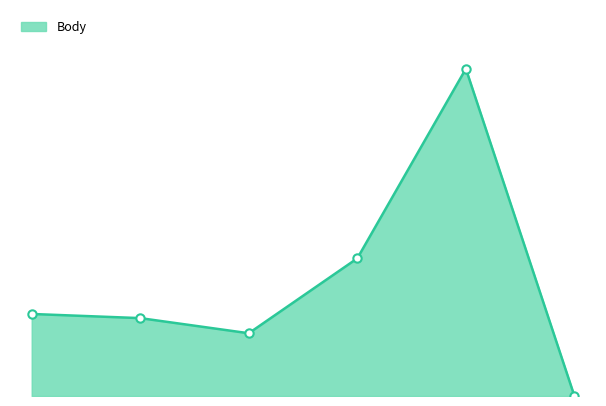

What is the maximum value shown in the chart?

7483